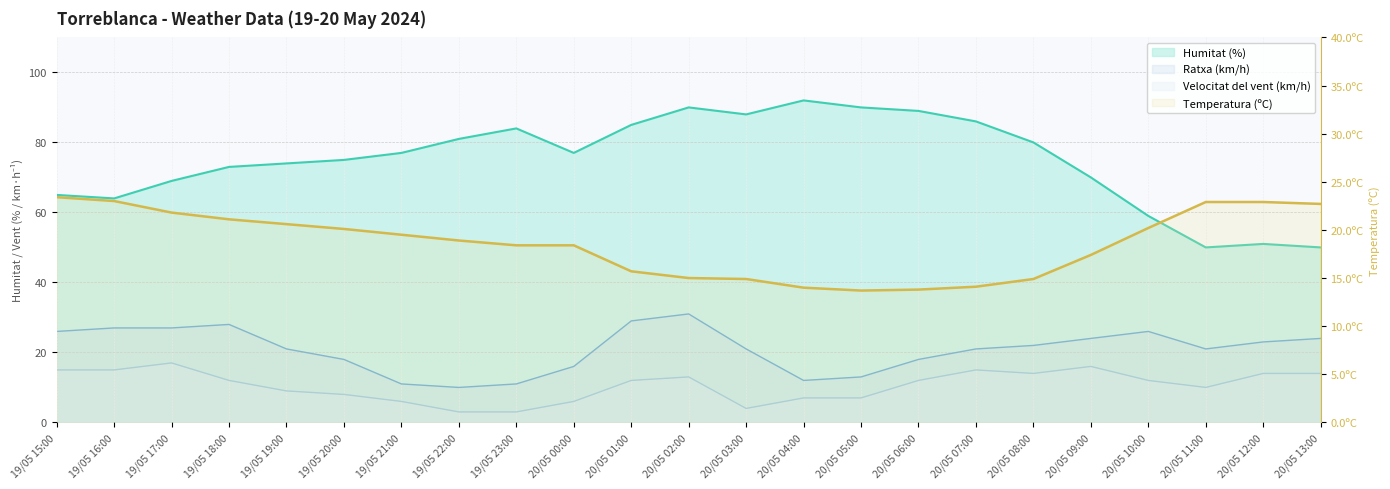

What is the label of the 22nd point from the left?

20/05 12:00